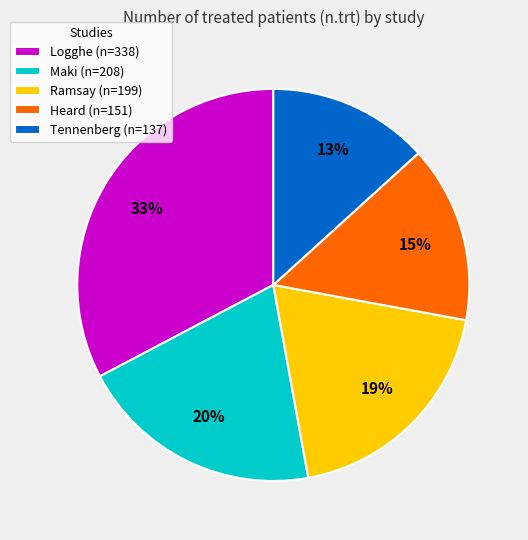

What is the largest slice in the pie chart?

Logghe (n=338)